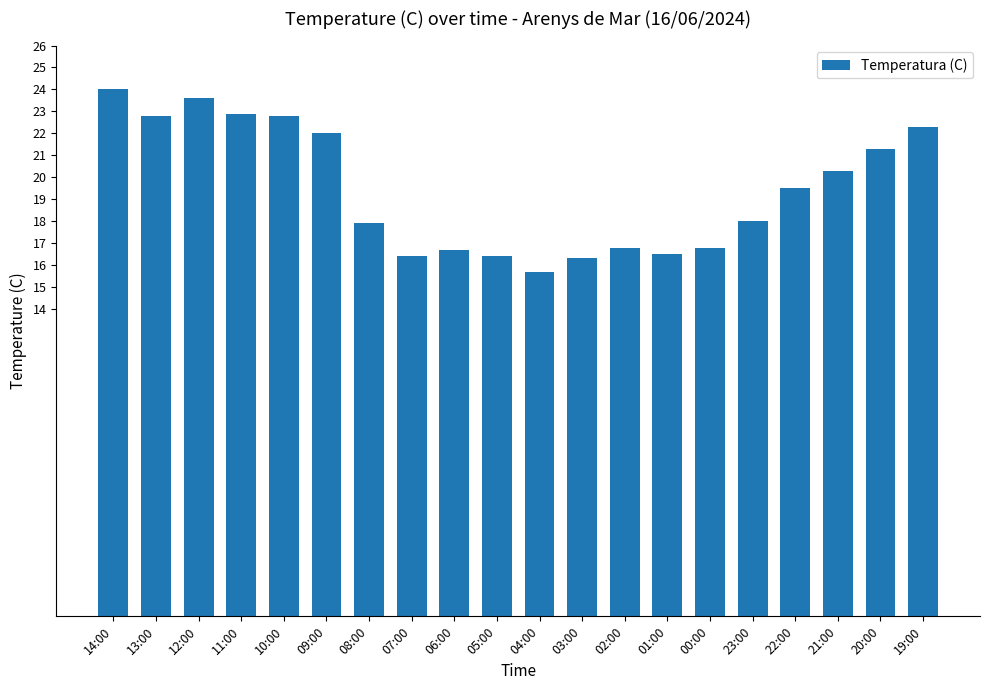

Which category has the lowest value across all series?

04:00